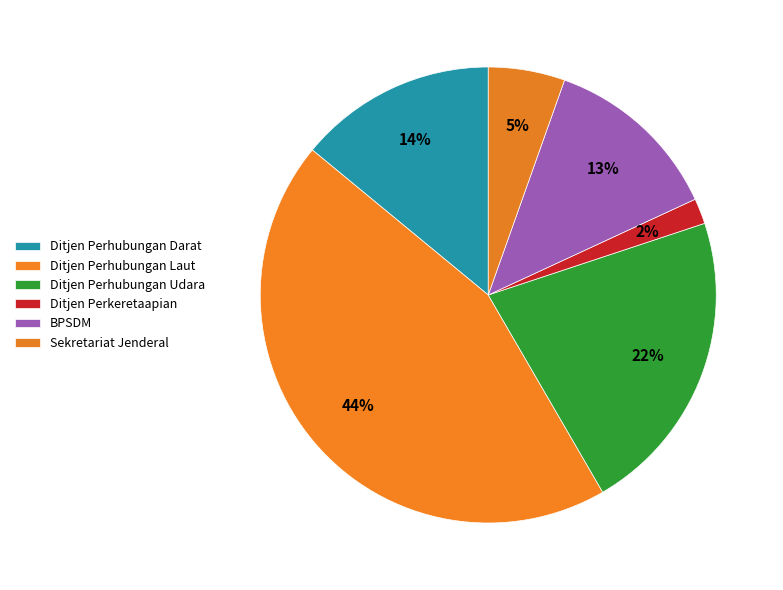

Rank the categories by value from highest to lowest.

Ditjen Perhubungan Laut, Ditjen Perhubungan Udara, Ditjen Perhubungan Darat, BPSDM, Sekretariat Jenderal, Ditjen Perkeretaapian